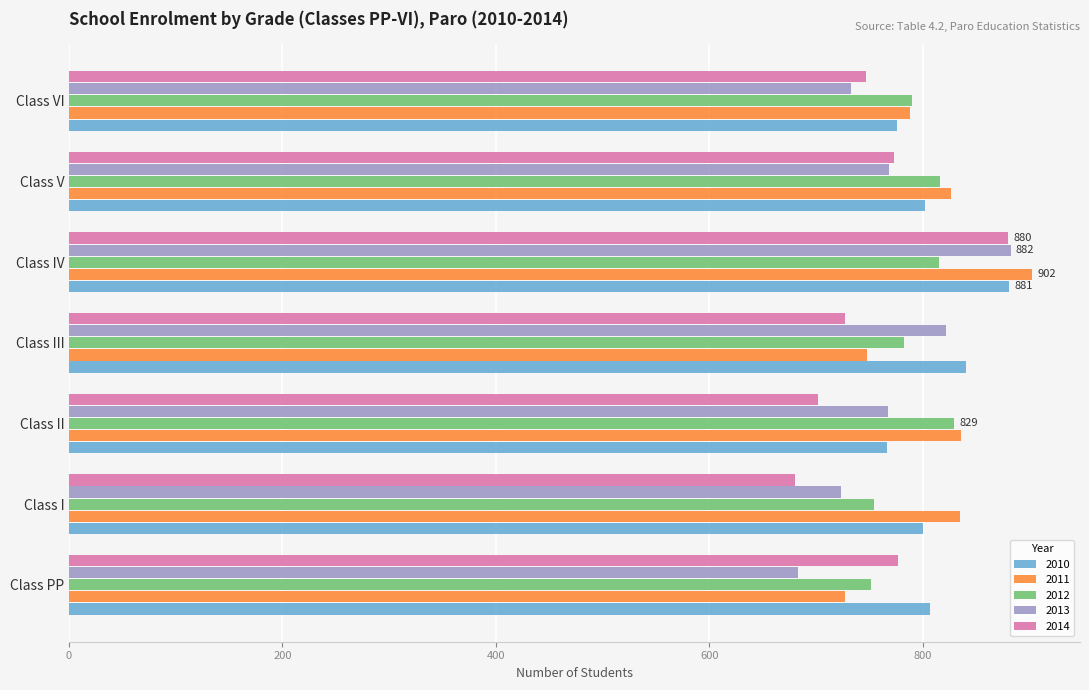

The 2013 series shows 1289 at Class I. True or false?

False